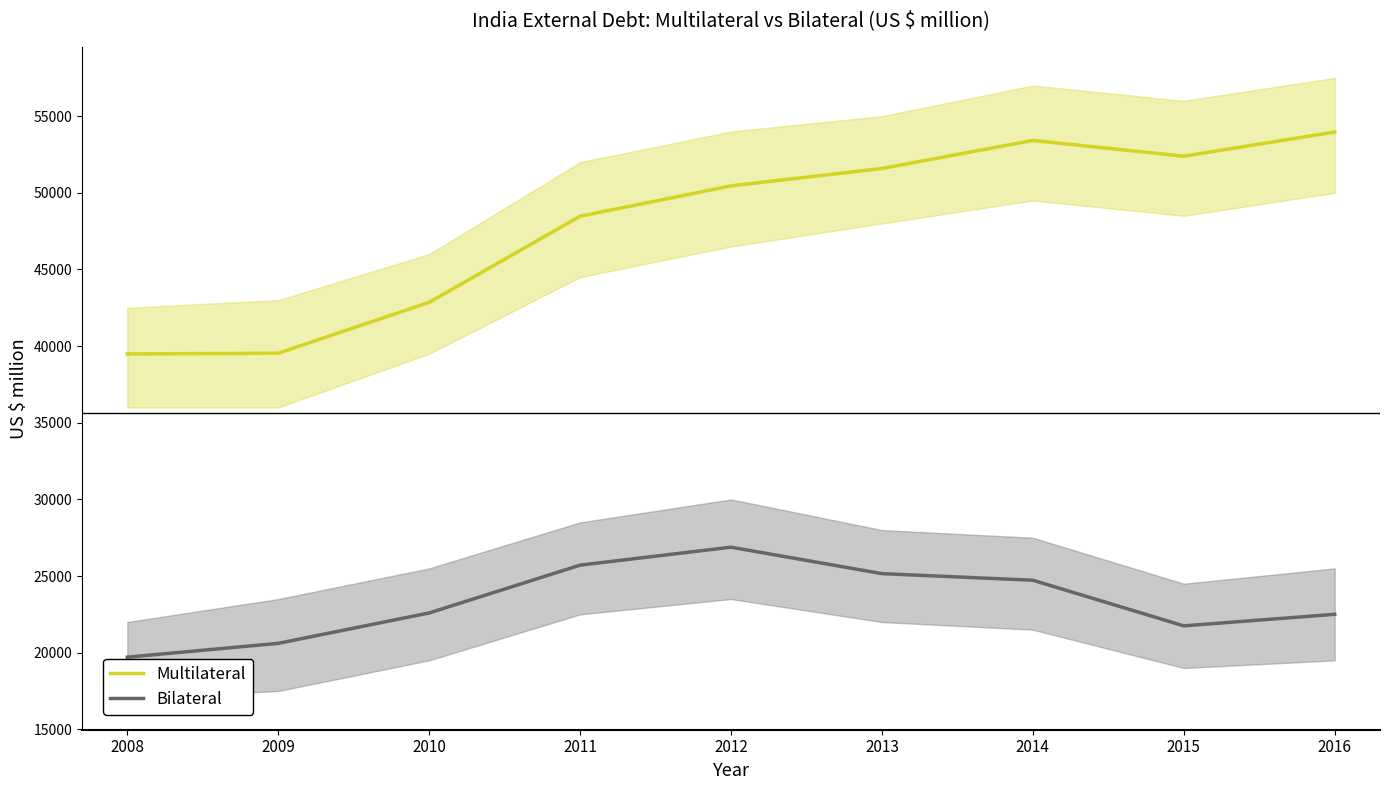

What are all the series names shown in the legend?

Multilateral, Bilateral